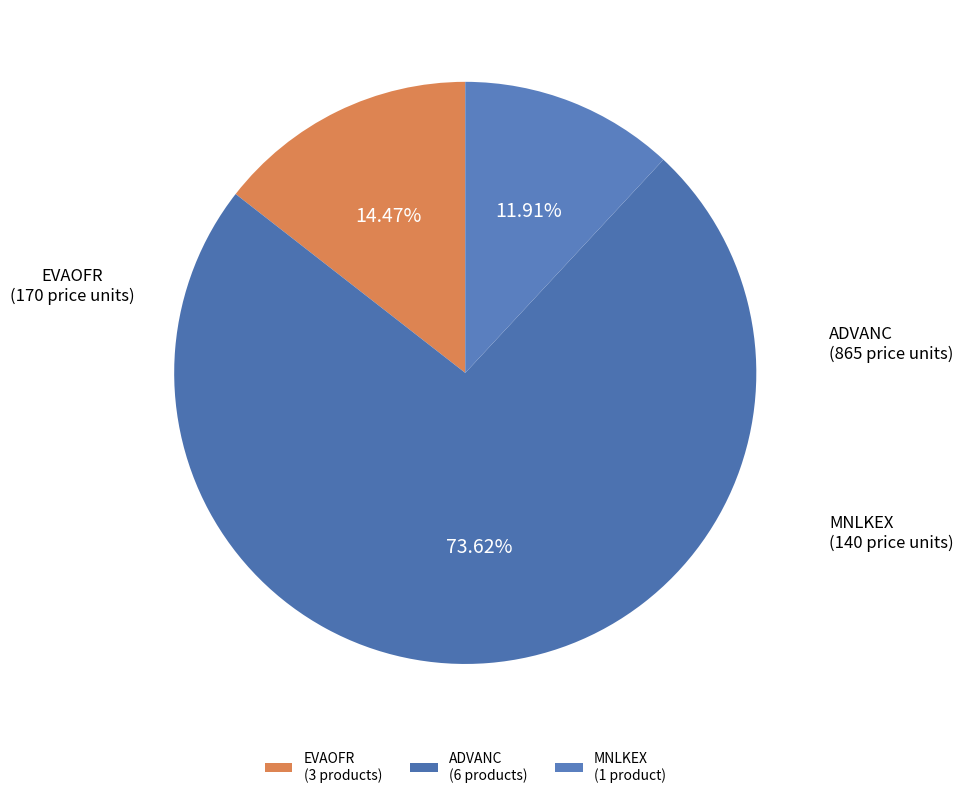

Which category has the smallest portion of the pie?

MNLKEX (1 product)